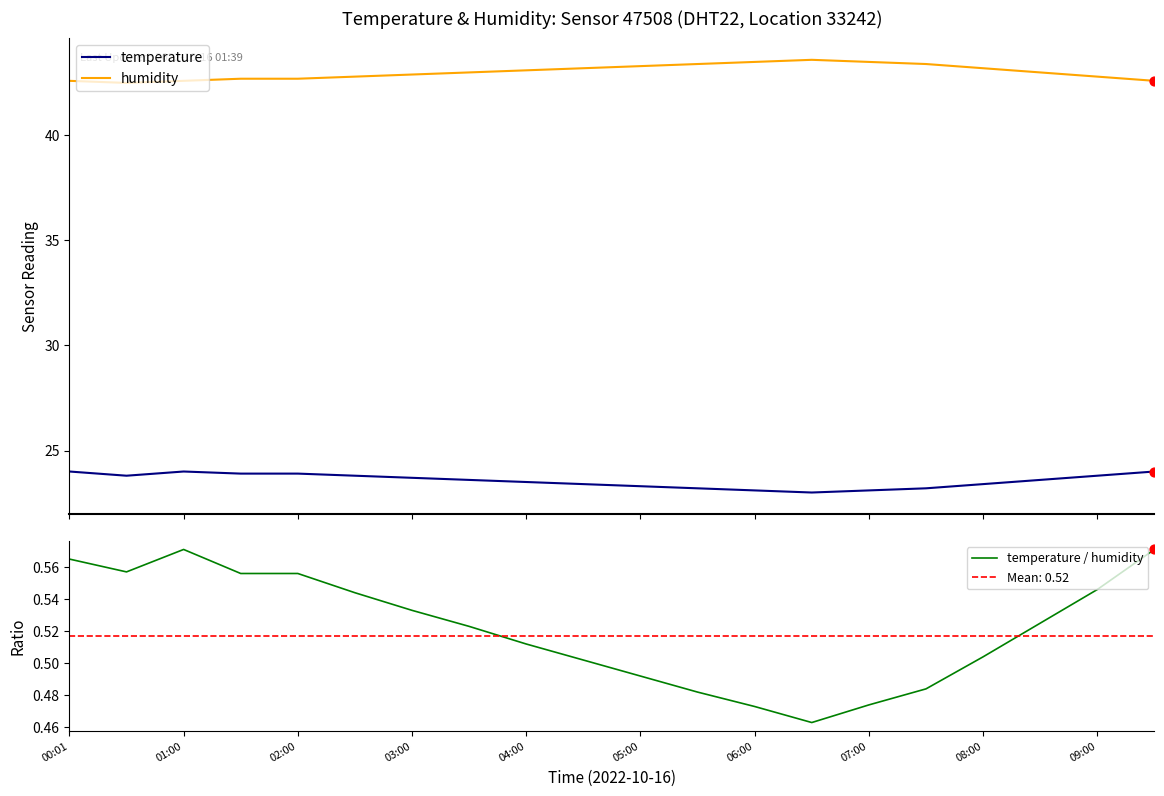

Which series contains the lowest Y value?

temperature / humidity